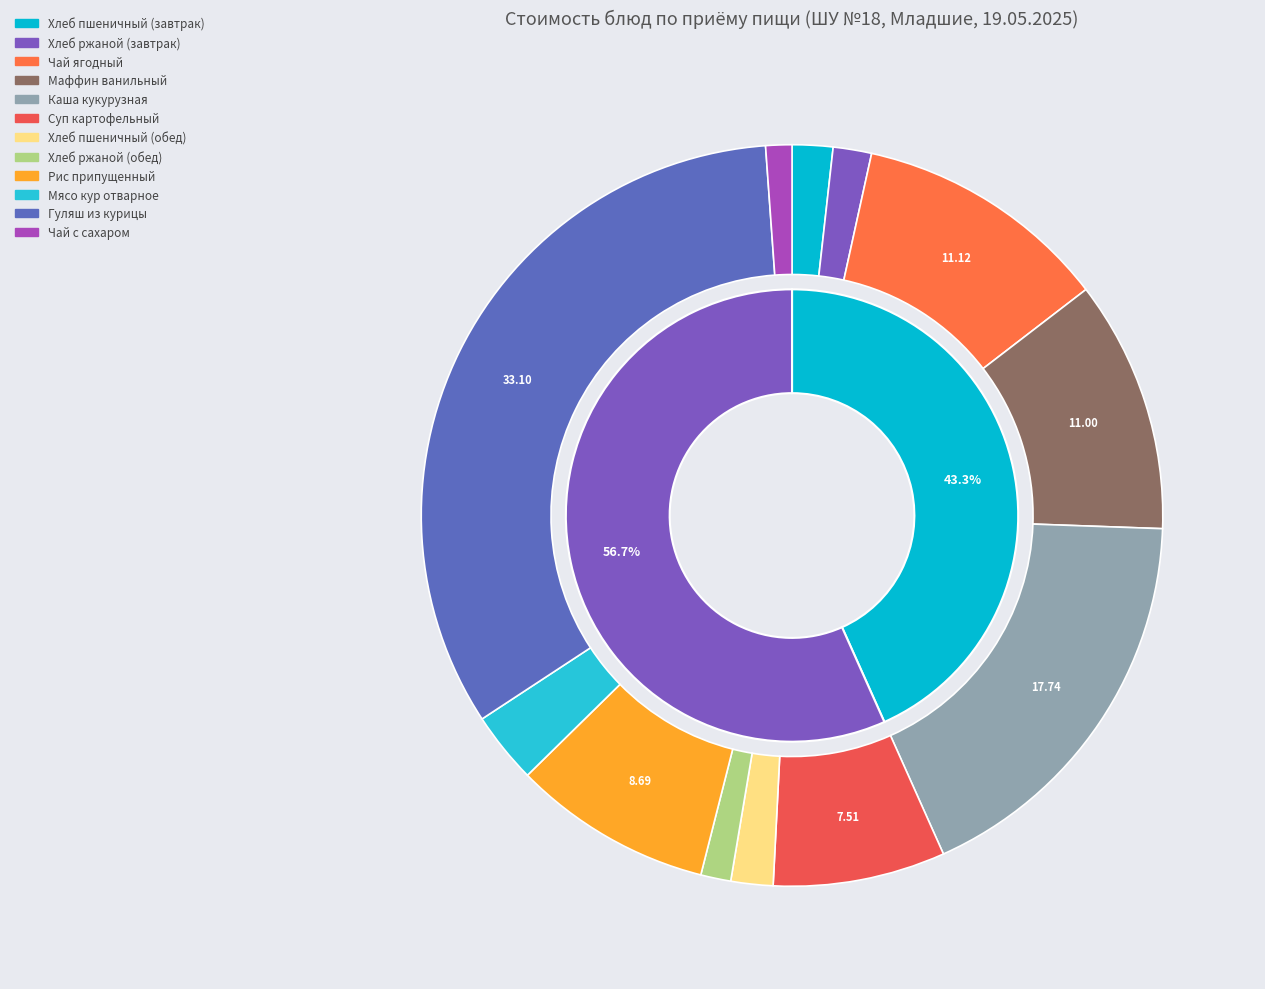

Do Маффин ванильный and Суп картофельный together represent more than half of the pie?

No